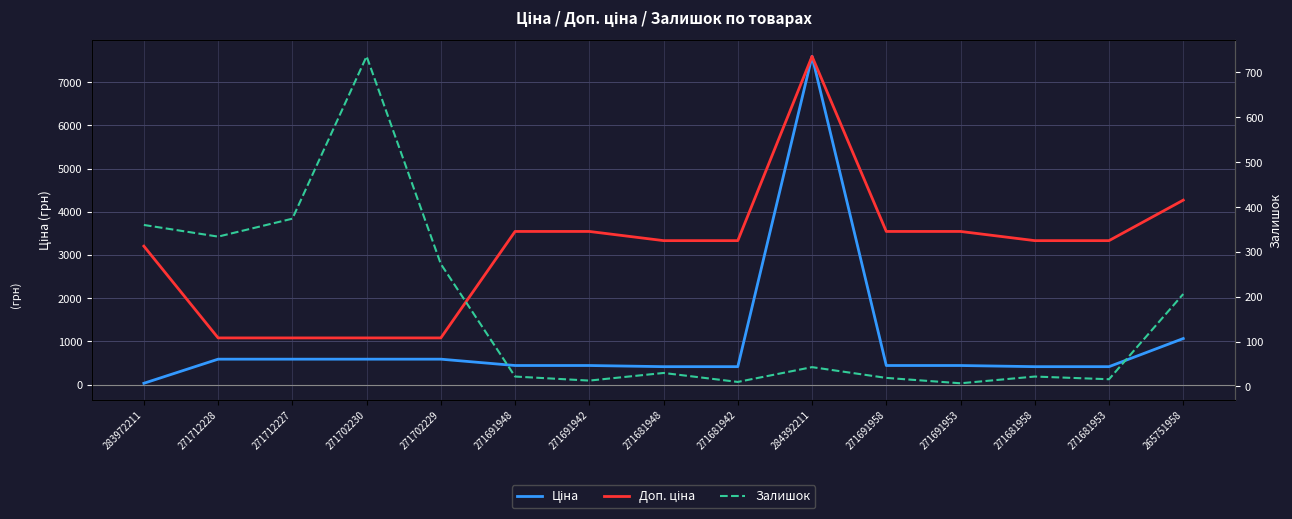

How many lines are shown in the chart?

3